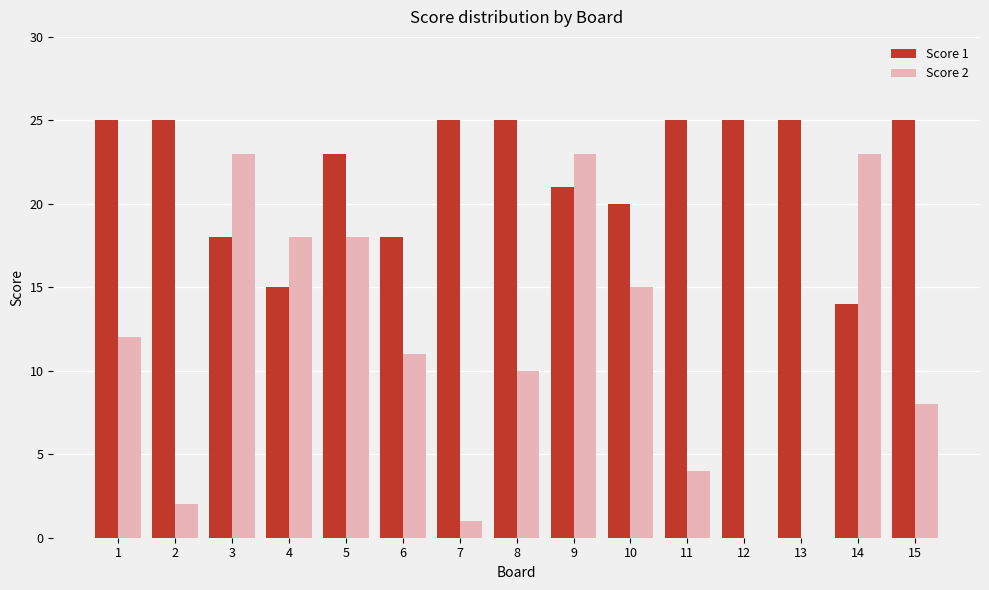

Which series has the largest total across all categories?

Score 1